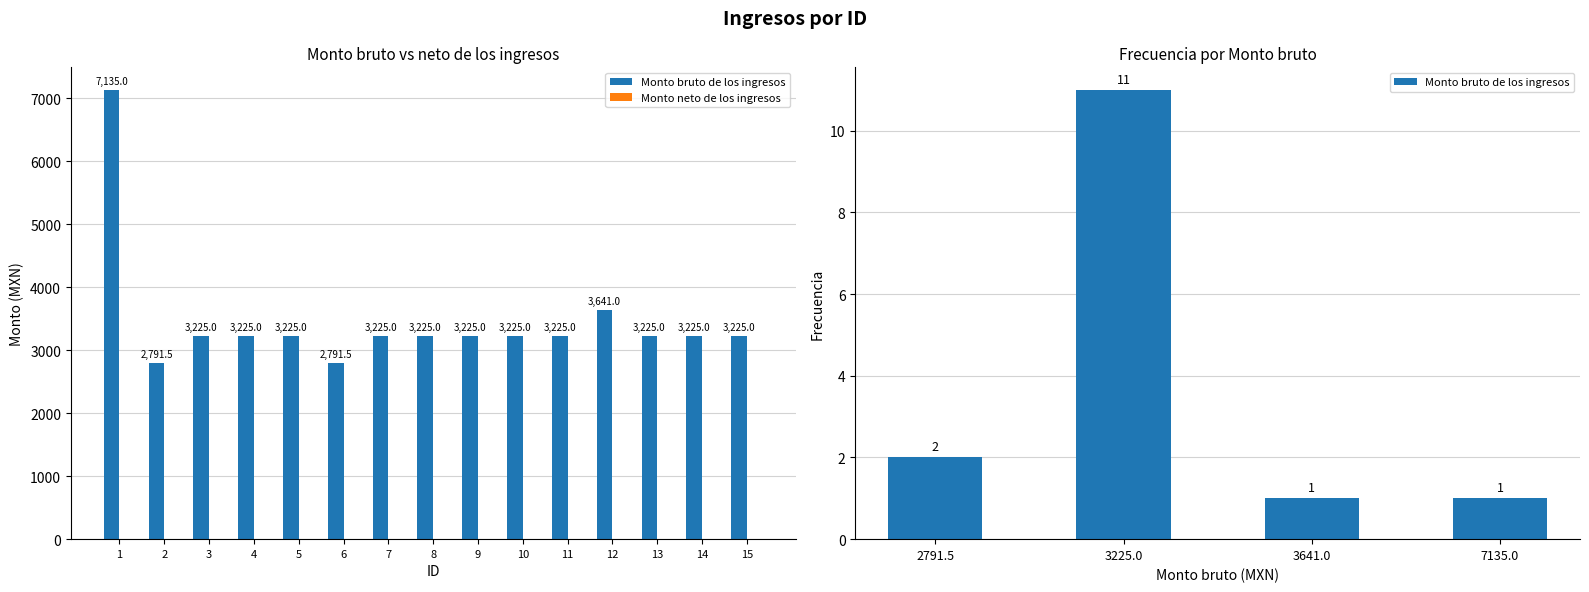

The chart shows a value of 2791.5 at 6. True or false?

True